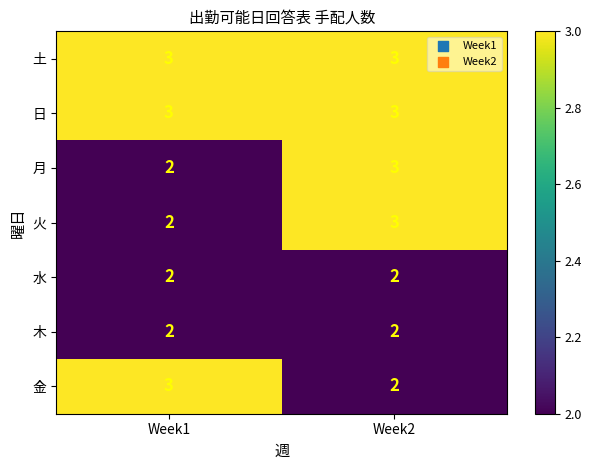

List the labels in order of 月 value, largest first.

Week2, Week1